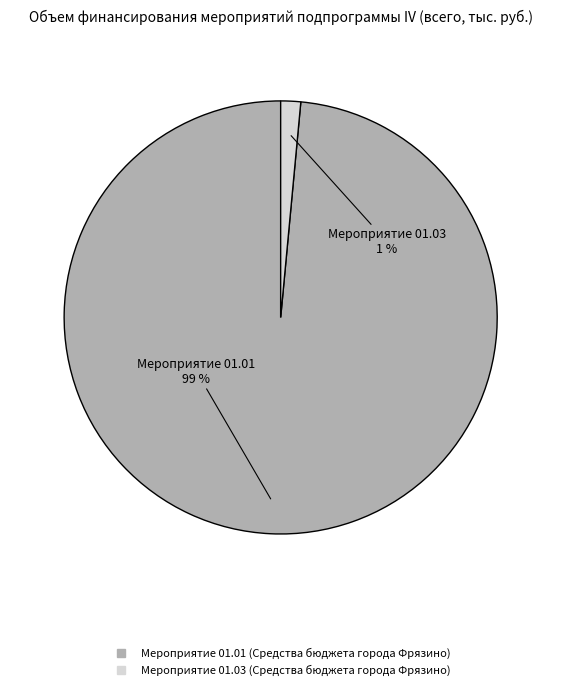

To the nearest percent, what is the average slice percentage?

50%